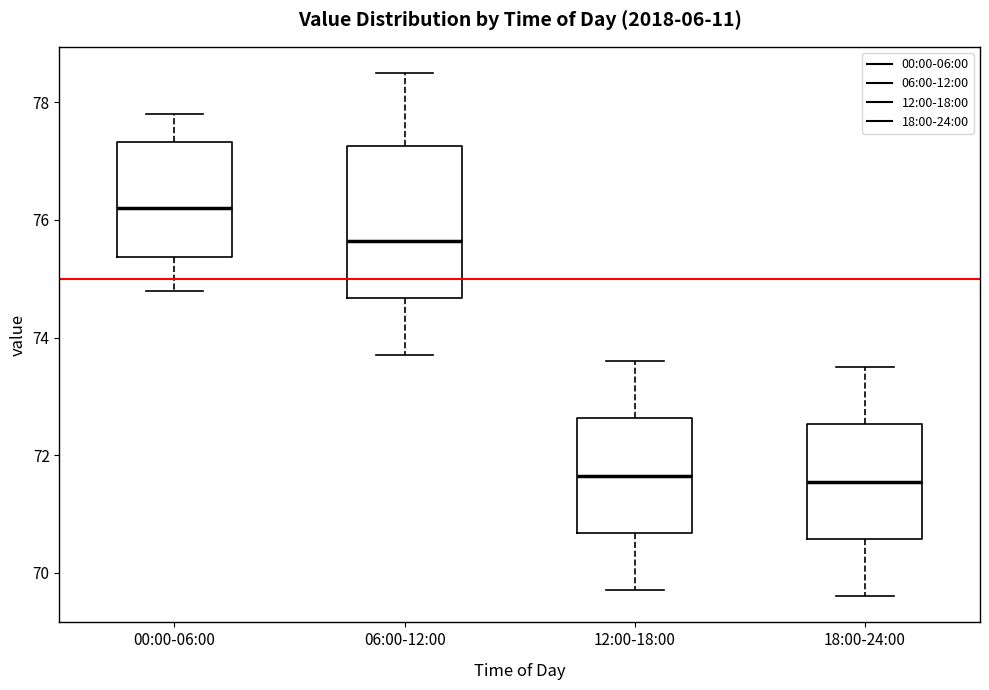

Where is the upper edge of the box for 18:00-24:00 on the y-axis? The values are not printed on the chart, so give them approximately, as read against the axis.

72.6